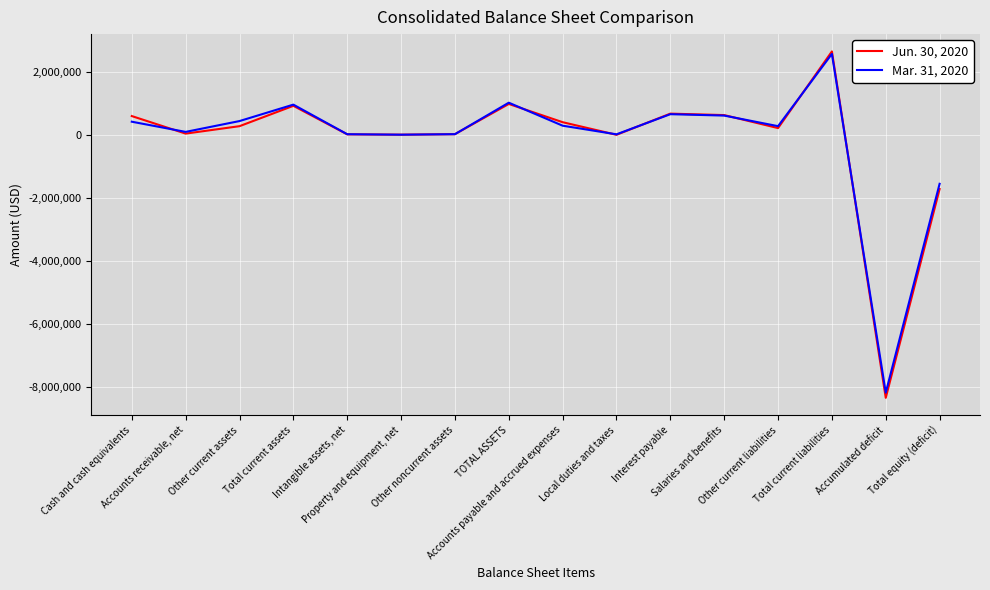

Which series has the widest spread of values?

Jun. 30, 2020